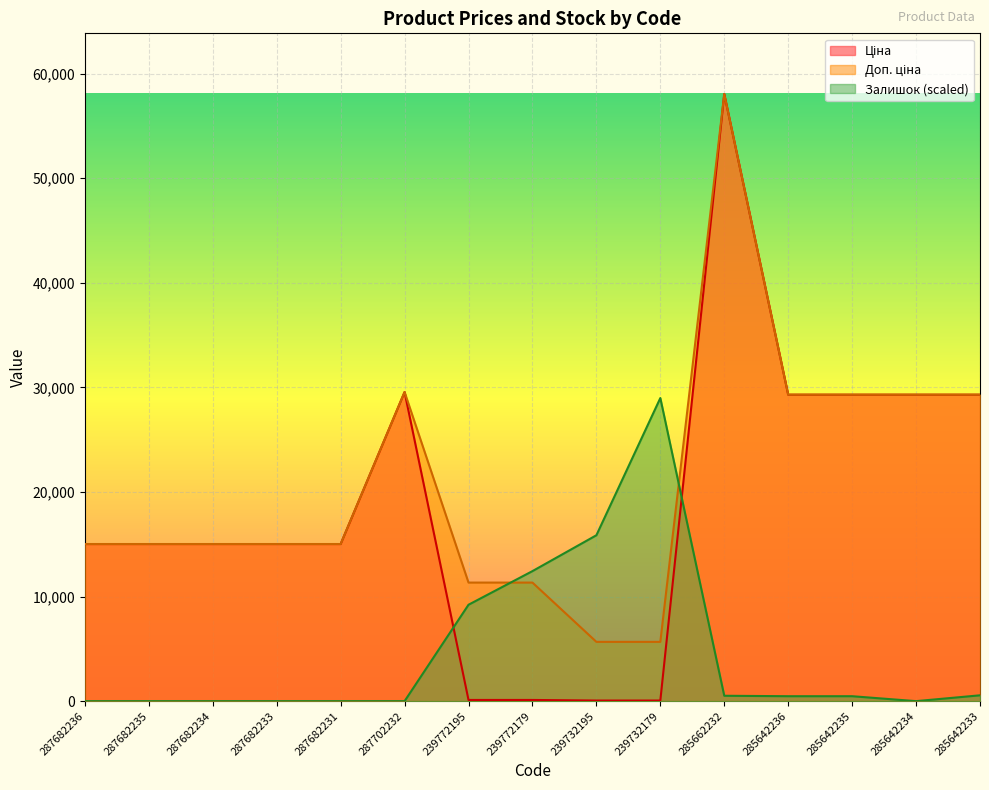

What is the spread (max minus min) of values at 287682231?

15019.2